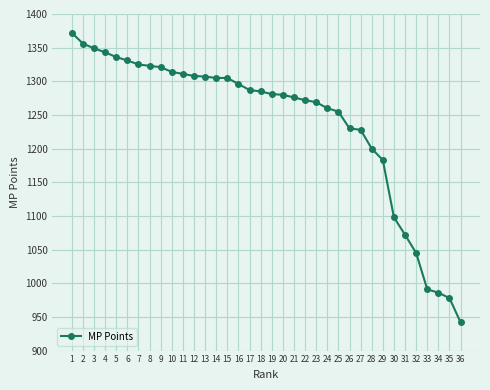

Between 9 and 16, which is larger?

9